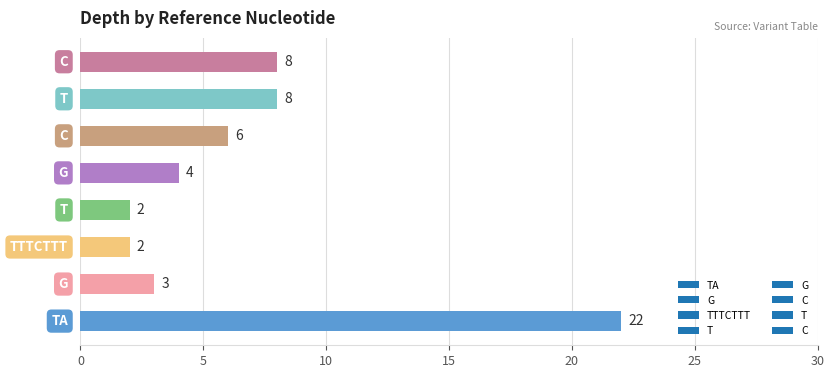

Reading bottom to top, extract all data points from this chart.

22	3	2	2	4	6	8	8